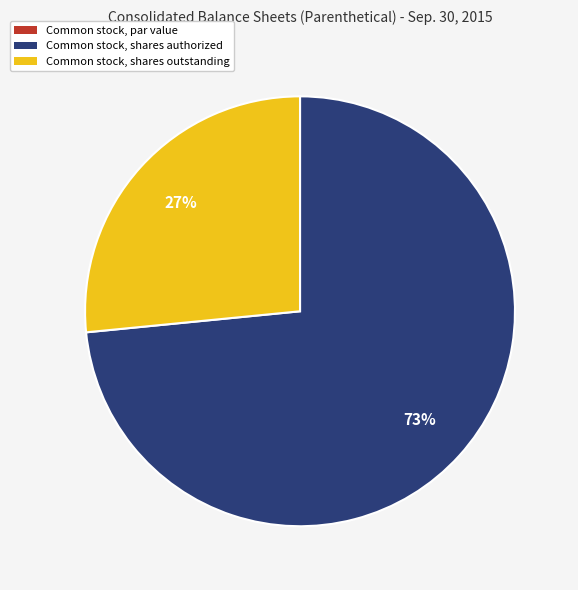

Which category has the biggest portion of the pie?

Common stock, shares authorized